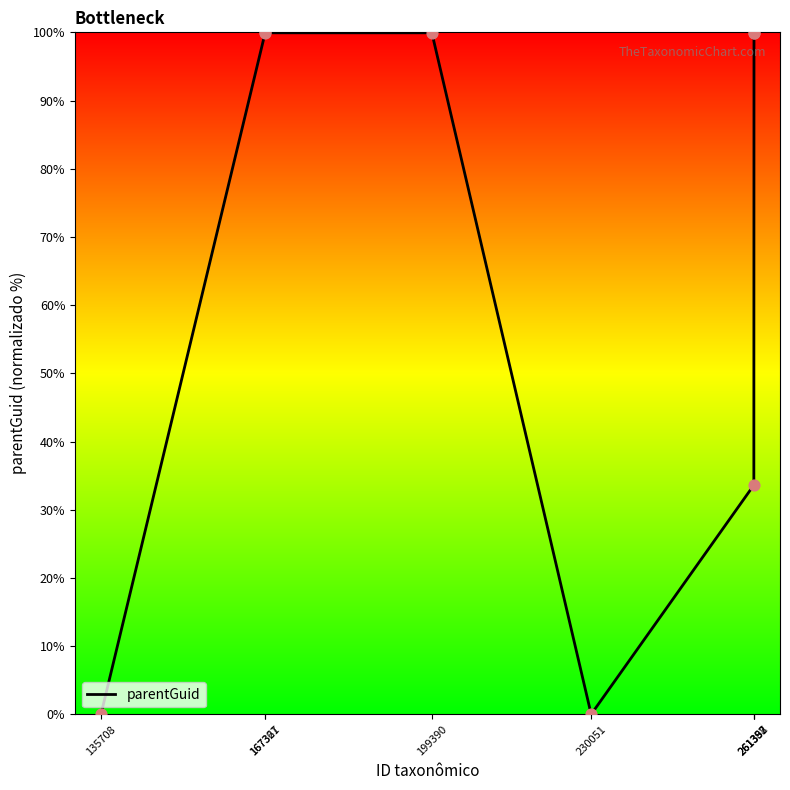

What is the ratio of the value at 199390 to the value at 261387?

1.0